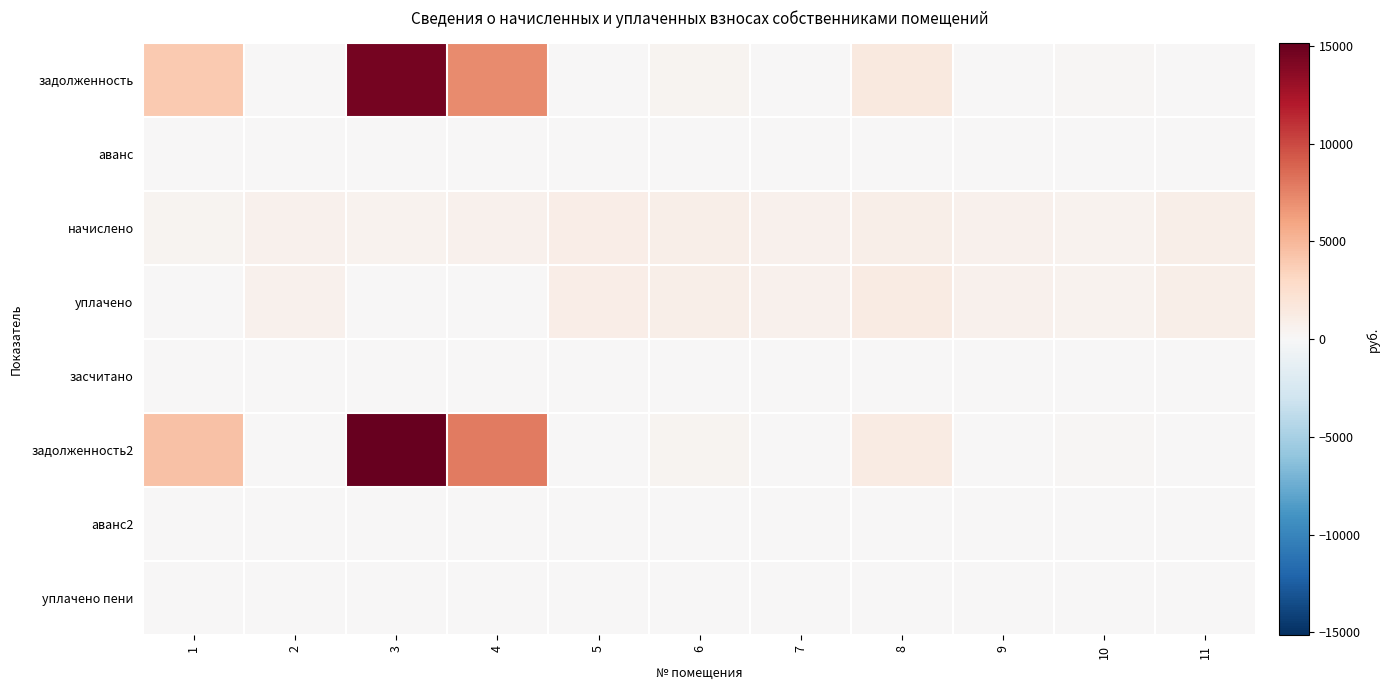

Count the number of data series in this chart.

8